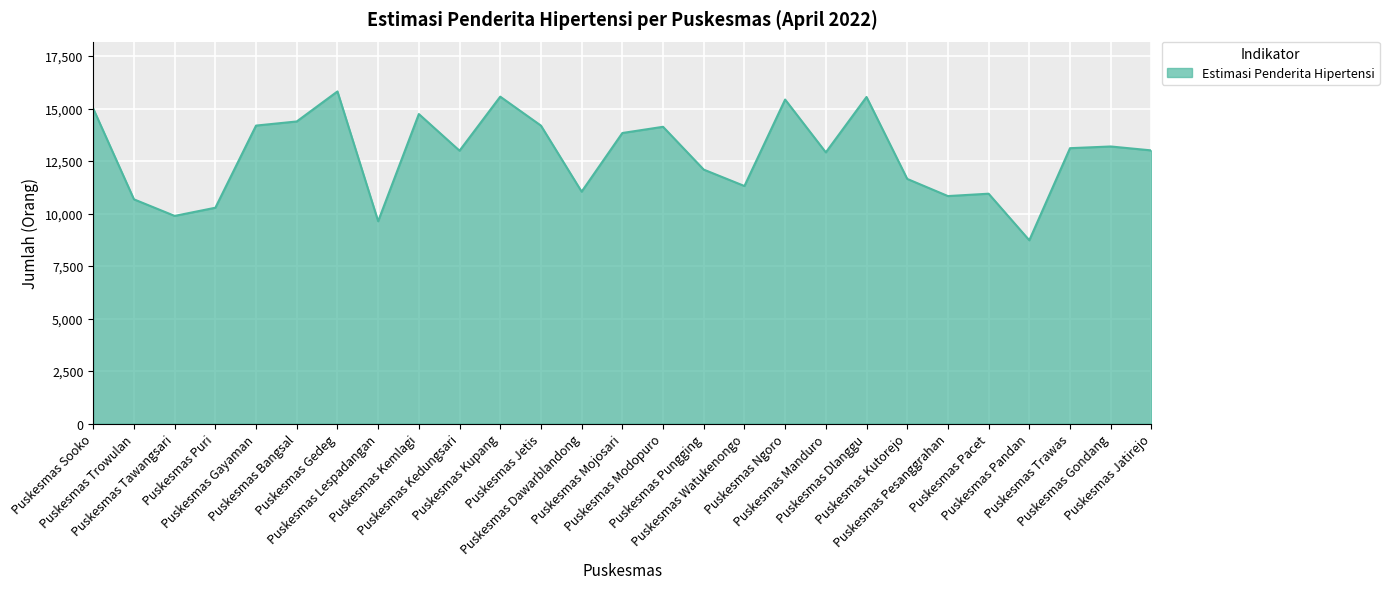

What is the ratio of the value at Puskesmas Kupang to the value at Puskesmas Dlanggu?

1.0